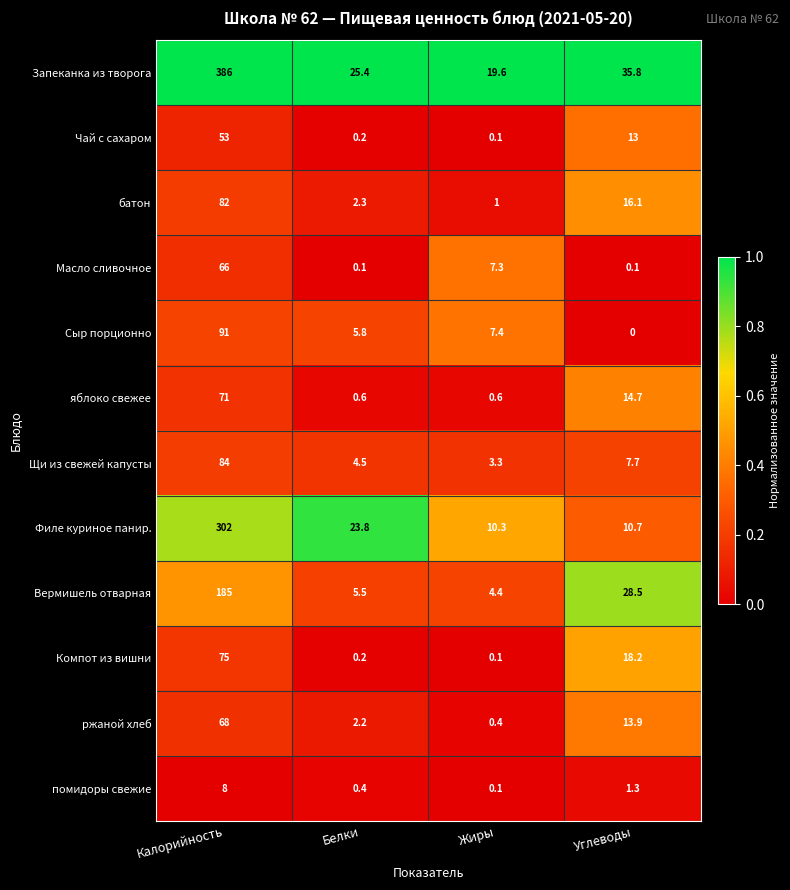

What is the difference between the maximum and minimum values in the Компот из вишни series?

74.9